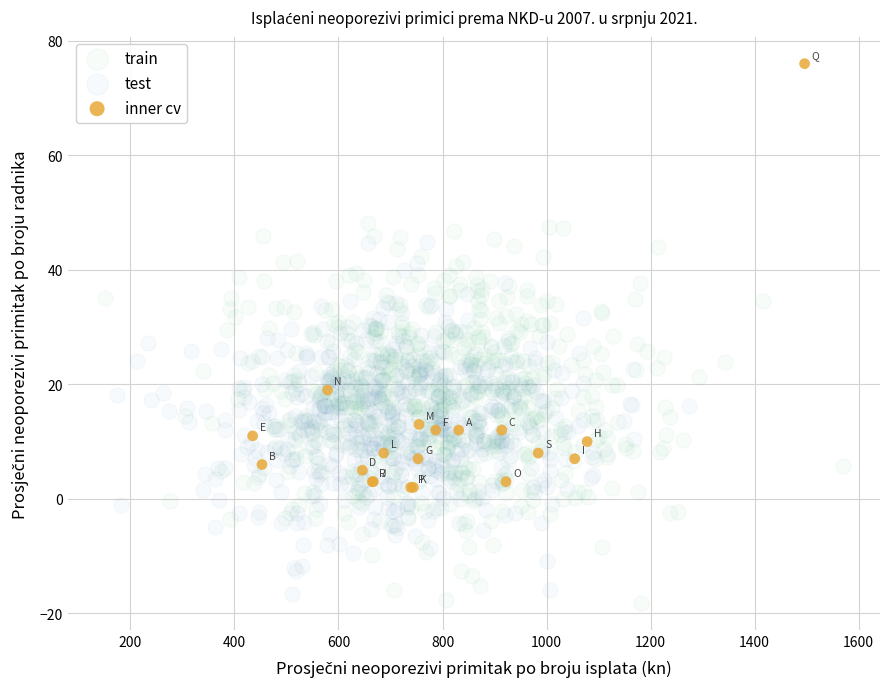

Which series has the widest spread of Y values?

inner cv